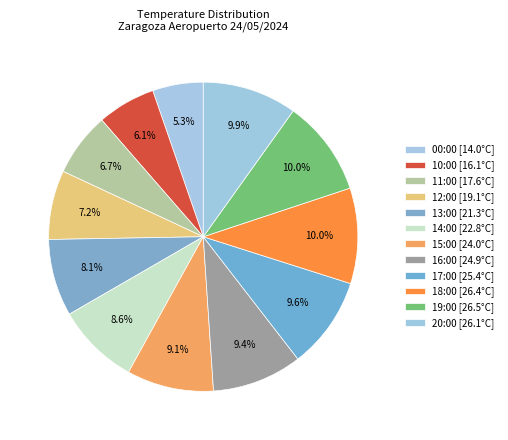

What percentage do 15:00 and 10:00 together represent?

15.2%